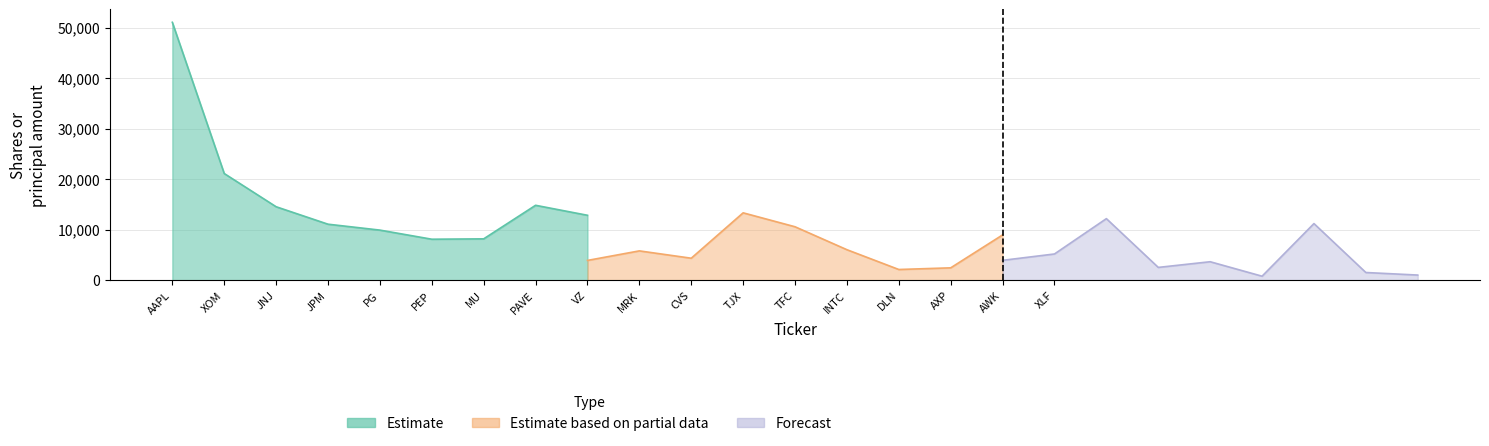

What is the minimum value for Estimate based on partial data?

2105